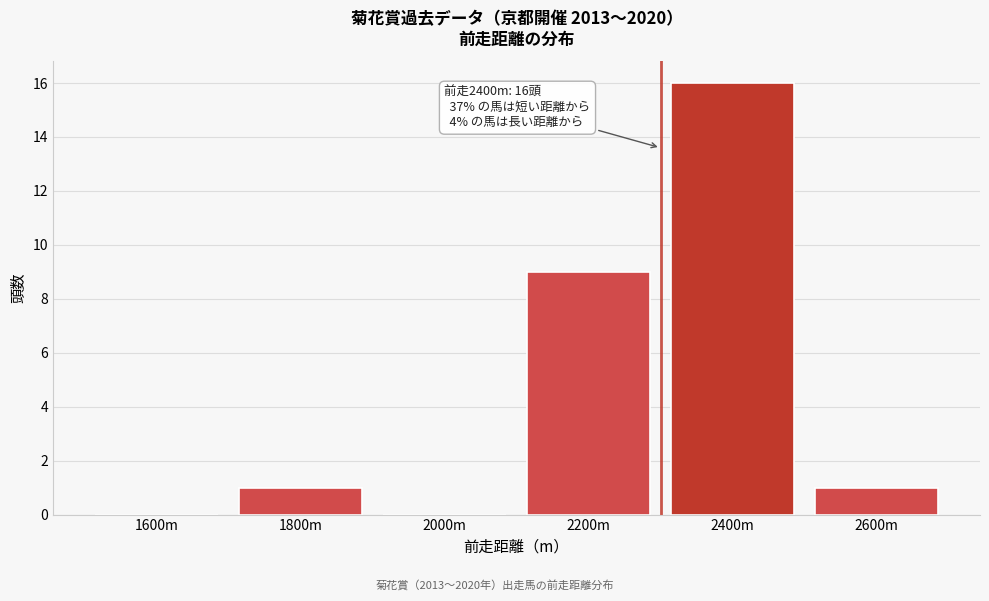

At which category does the chart reach its peak across all series?

2400m